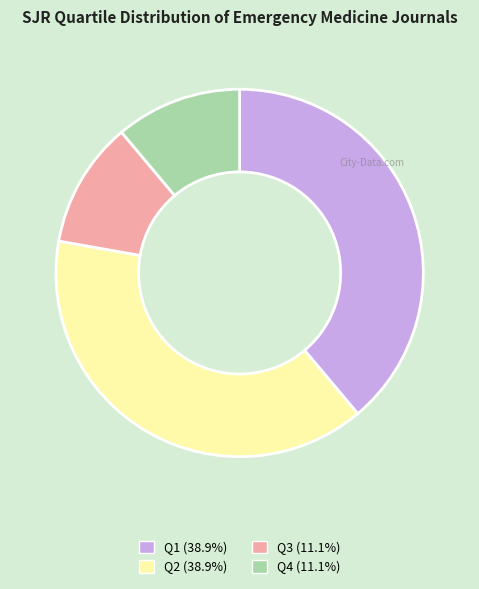

Does Q1 account for over 50% of the chart?

No